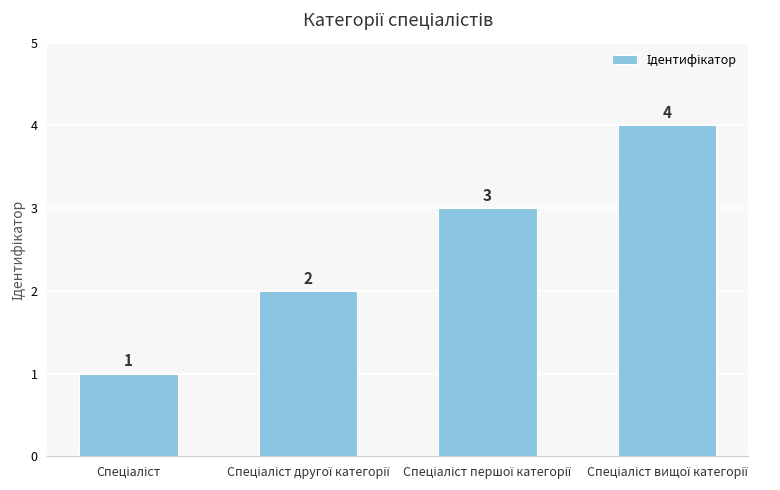

What is the value of the 4th bar from the left?

4